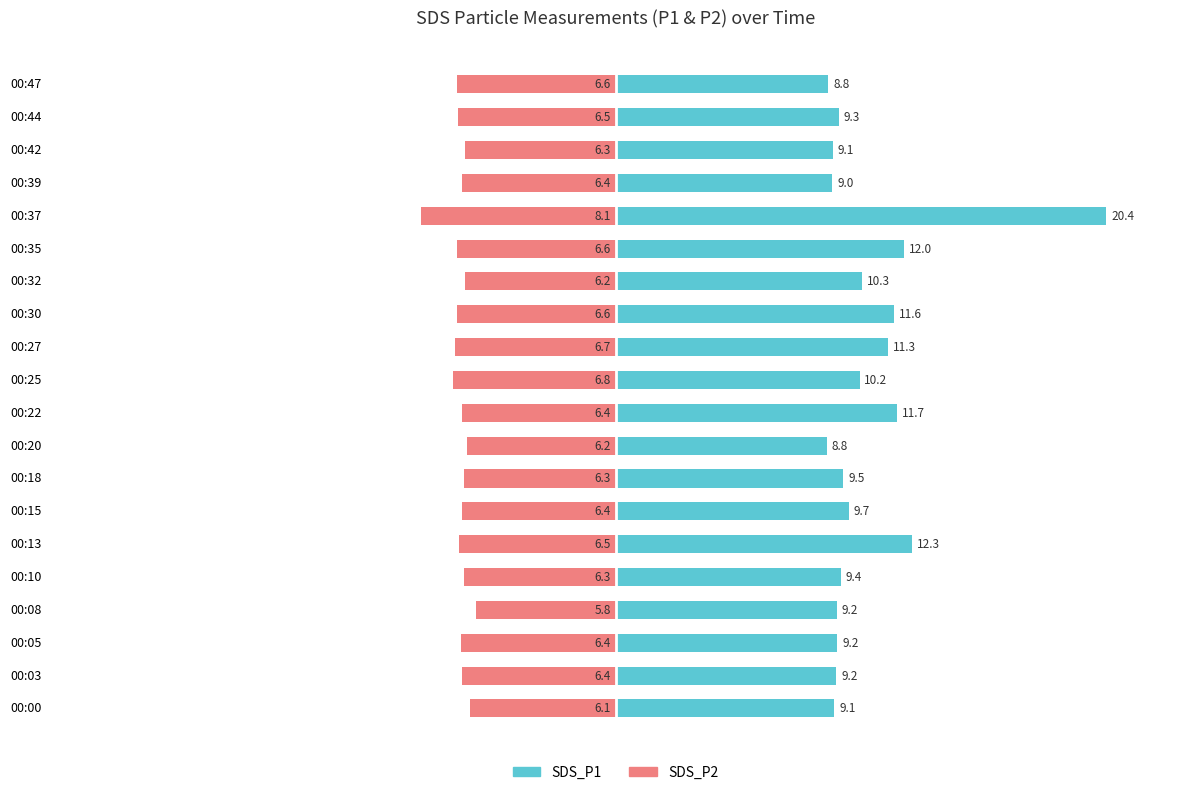

Is the value of SDS_P2 at 00:42 greater than the value of SDS_P1 at 00:42?

No